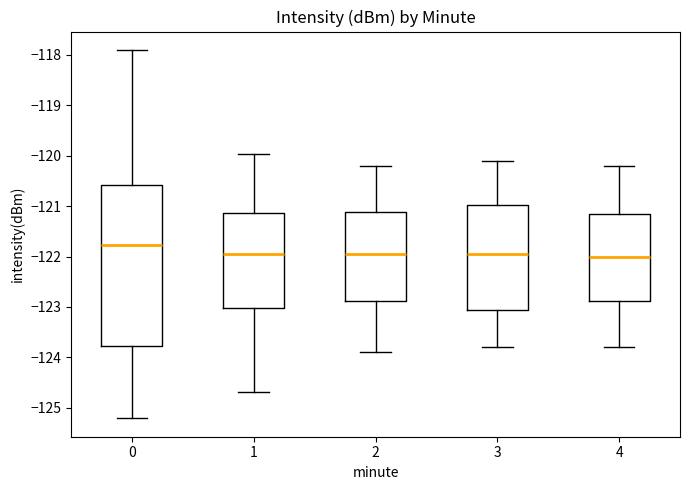

Reading left to right, read every box against the y-axis: the position of its median line, the range the box covers, and the ends of its whiskers. The values are not printed on the chart, so give them approximately, as read against the axis.

0: median -121.8, box -123.8 to -120.6, whiskers -125.2 to -117.9
1: median -121.9, box -123.0 to -121.1, whiskers -124.7 to -120.0
2: median -121.9, box -122.9 to -121.1, whiskers -123.9 to -120.2
3: median -121.9, box -123.0 to -121.0, whiskers -123.8 to -120.1
4: median -122.0, box -122.9 to -121.1, whiskers -123.8 to -120.2